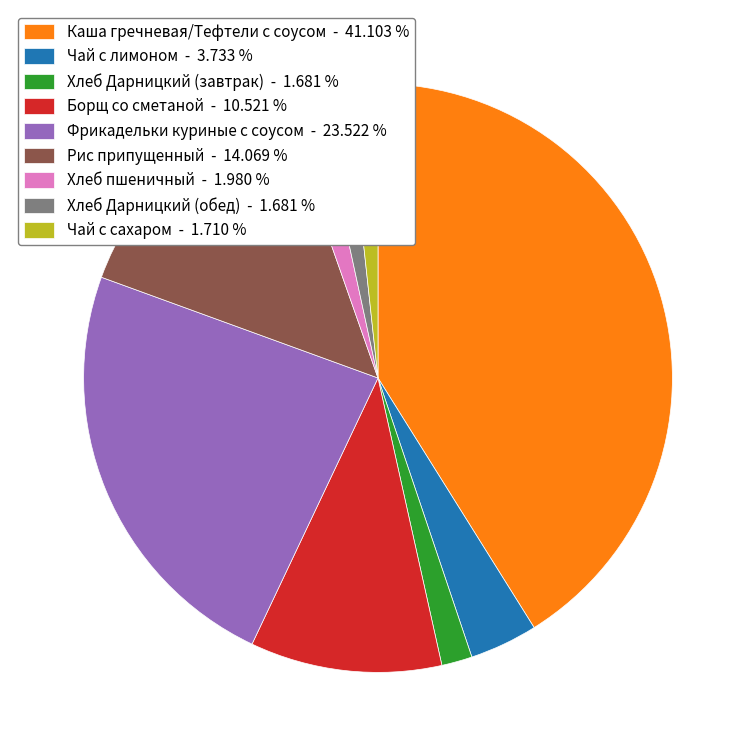

Do Борщ со сметаной - 10.521 % and Хлеб пшеничный - 1.980 % together represent more than half of the pie?

No